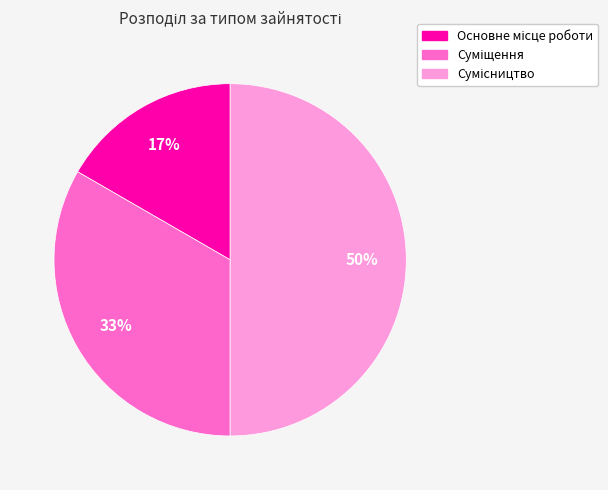

How many segments does this pie chart have?

3